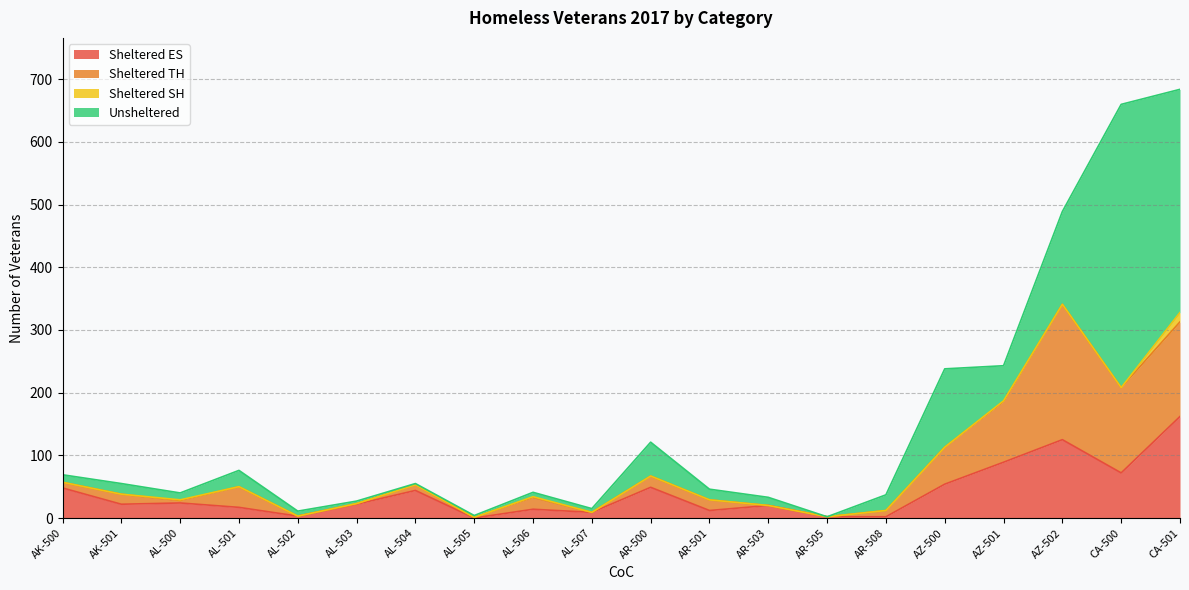

Rank the series at CA-501 from highest to lowest value.

Unsheltered, Sheltered ES, Sheltered TH, Sheltered SH